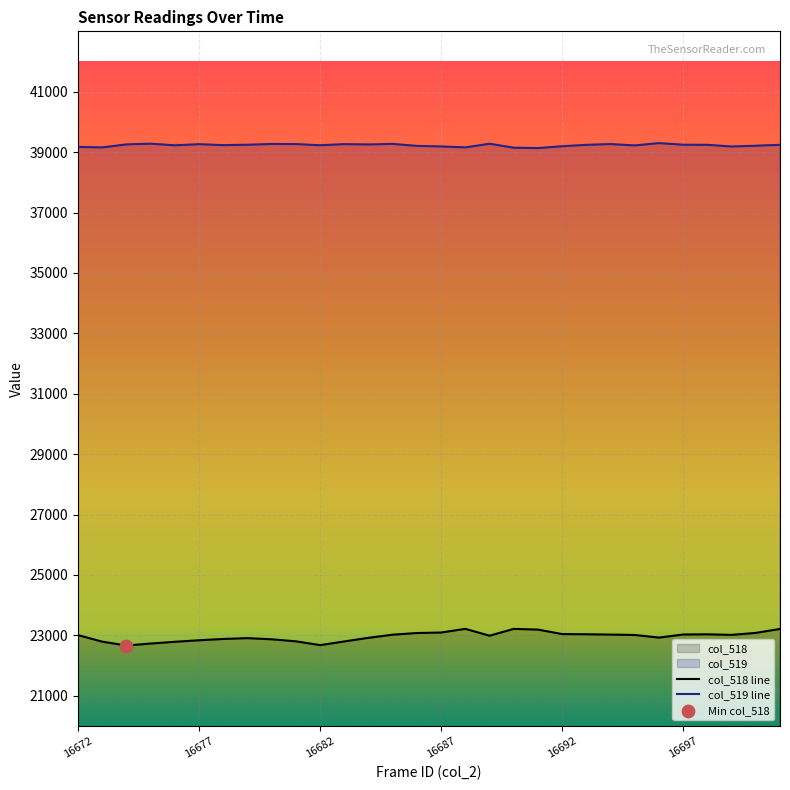

Which series contains the lowest Y value?

col_518 line